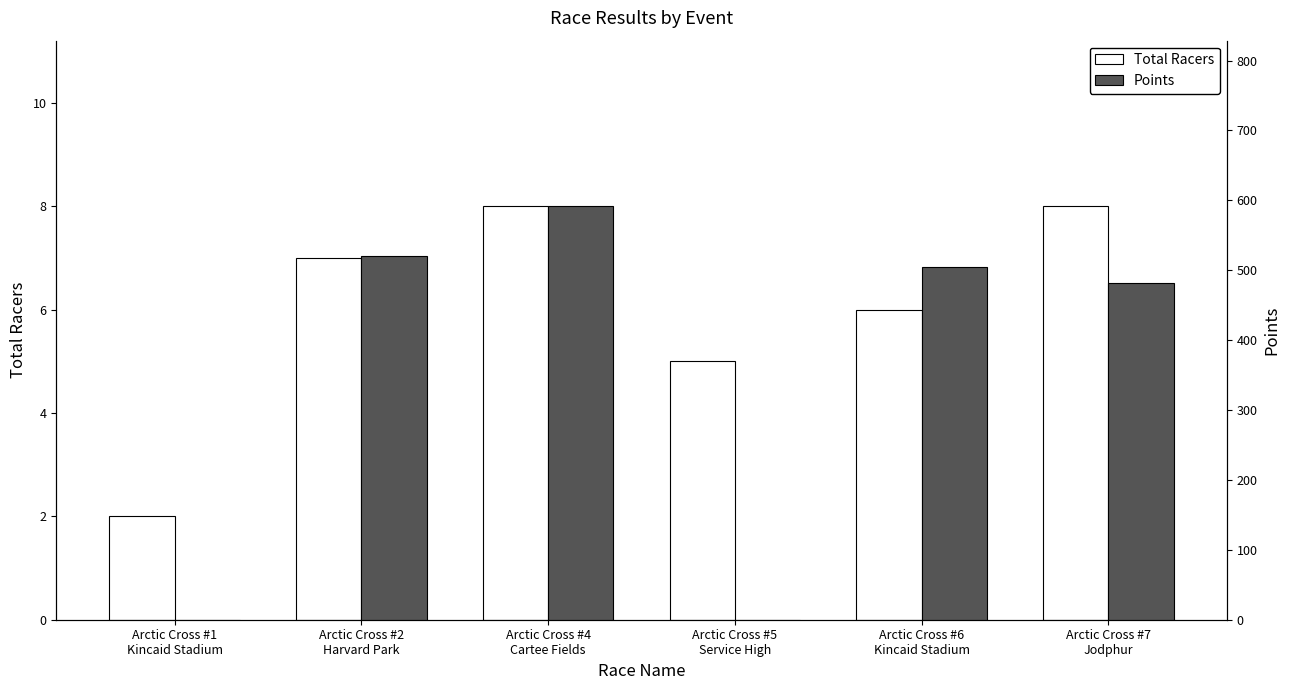

What is the average value of the Total Racers series?

6.0